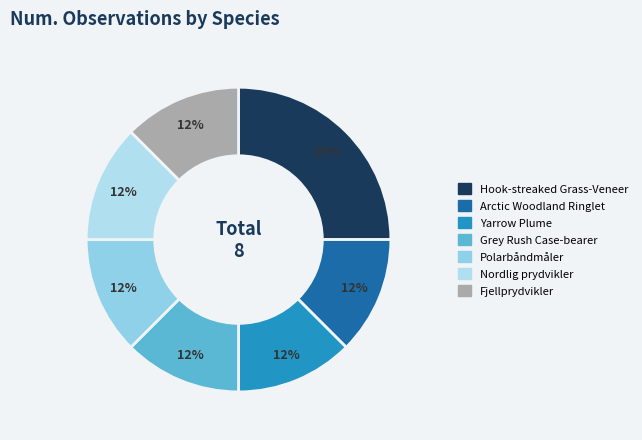

What is the ratio of the value at Arctic Woodland Ringlet to the value at Polarbåndmåler?

1.0